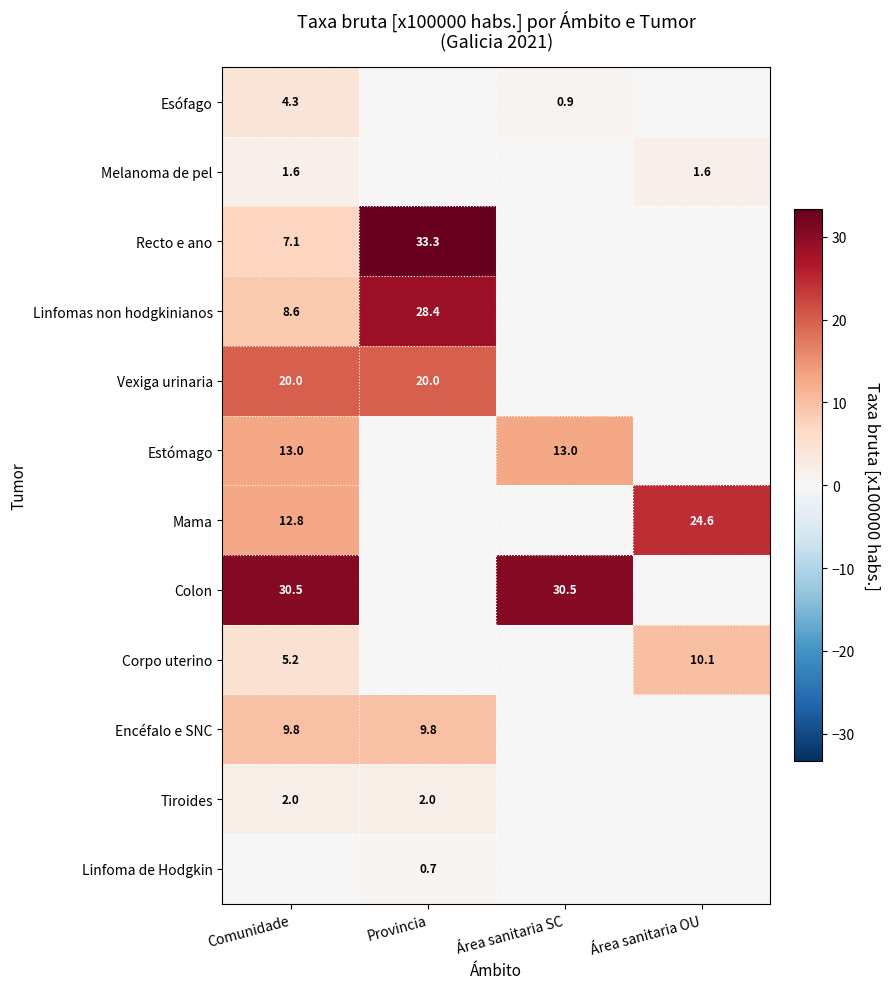

The value of Estómago at Área sanitaria SC is 22.7. True or false?

False